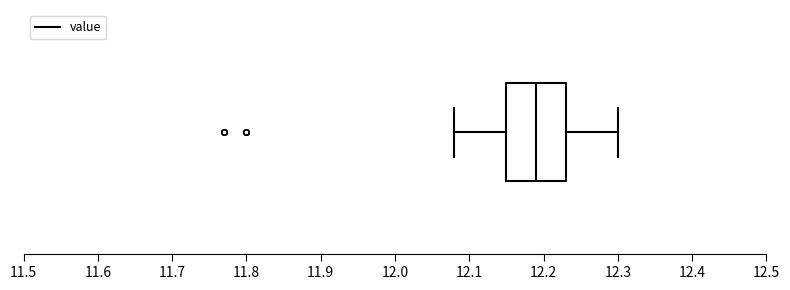

Transcribe this box plot: give where the median line is, the range the box spans, and where the two whiskers end, as read against the x-axis. The values are not printed on the chart, so give them approximately, as read against the axis.

median 12.19, box 12.15 to 12.23, whiskers 12.08 to 12.30